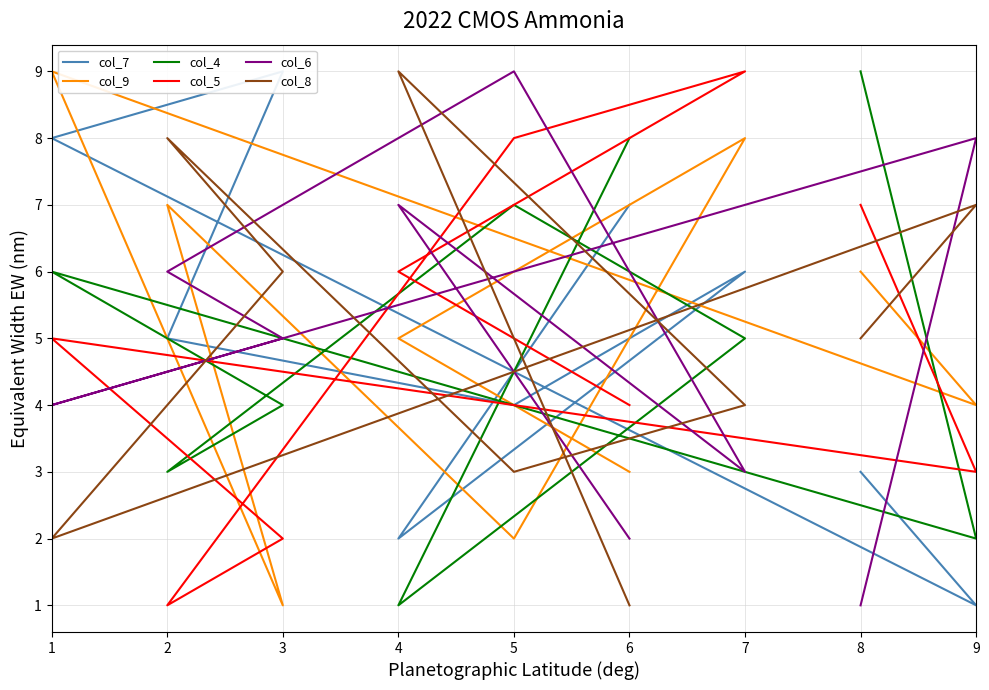

How many values in the col_5 series exceed 5?

4